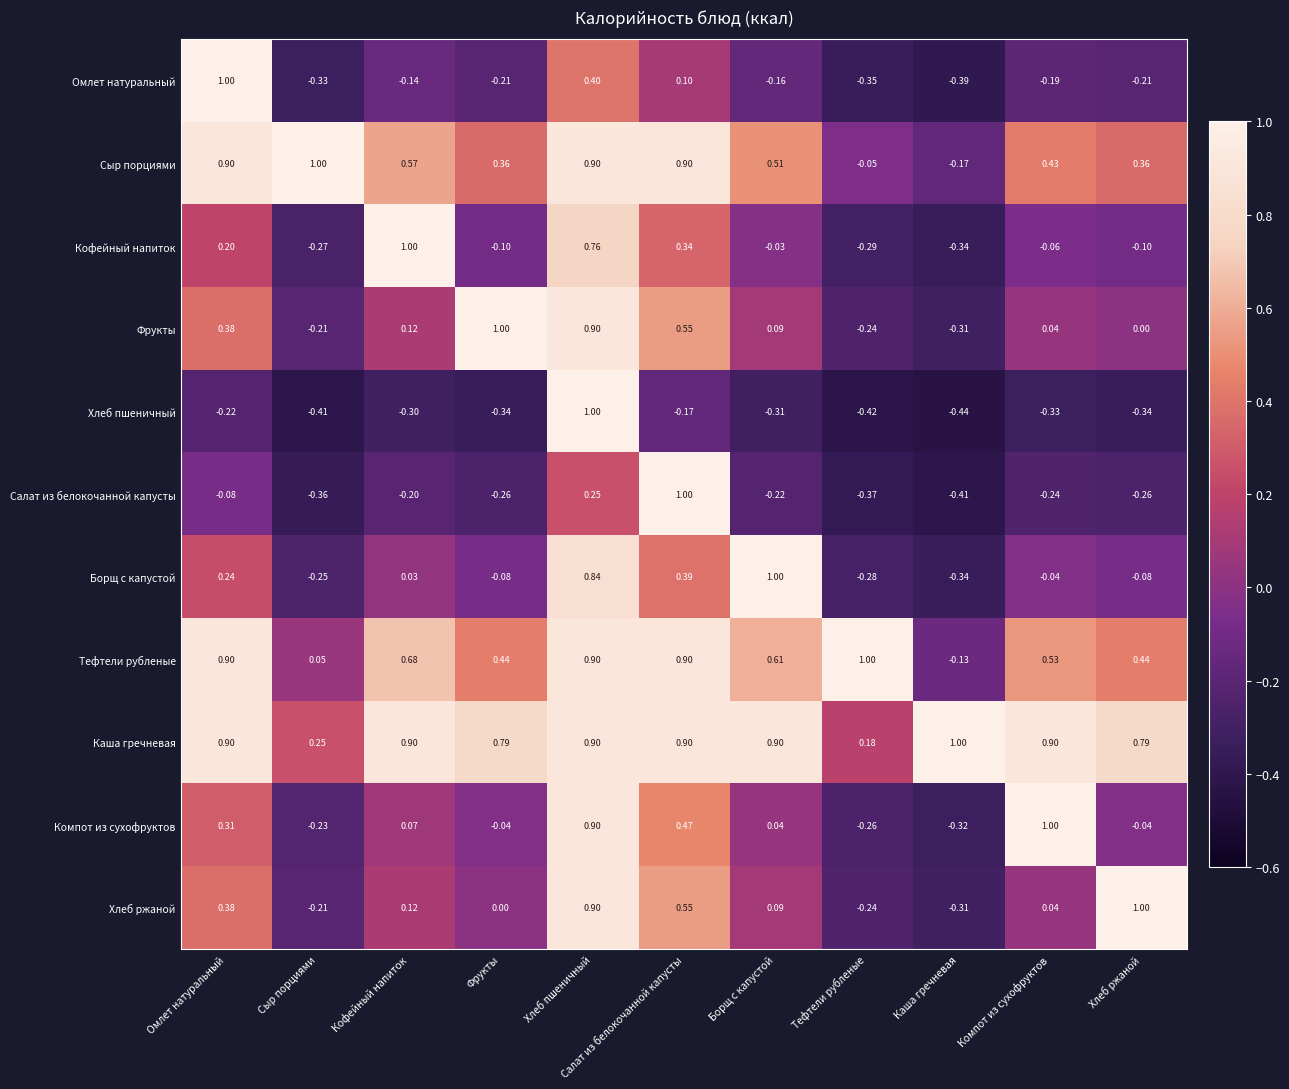

At which label does Борщ с капустой reach its minimum?

Каша гречневая